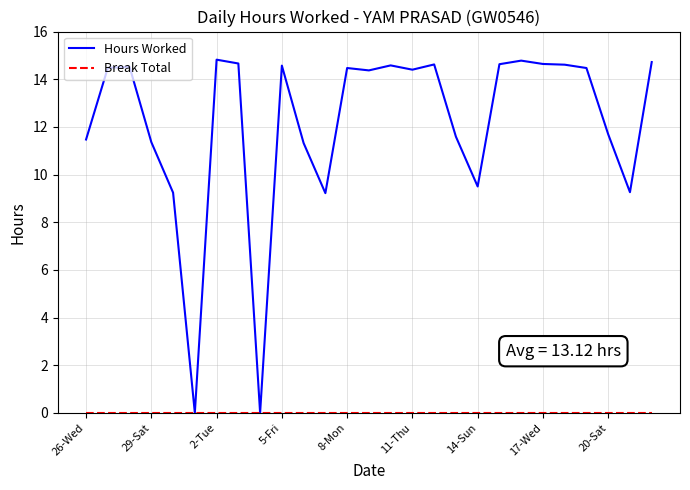

Which series has the widest spread of values?

Hours Worked